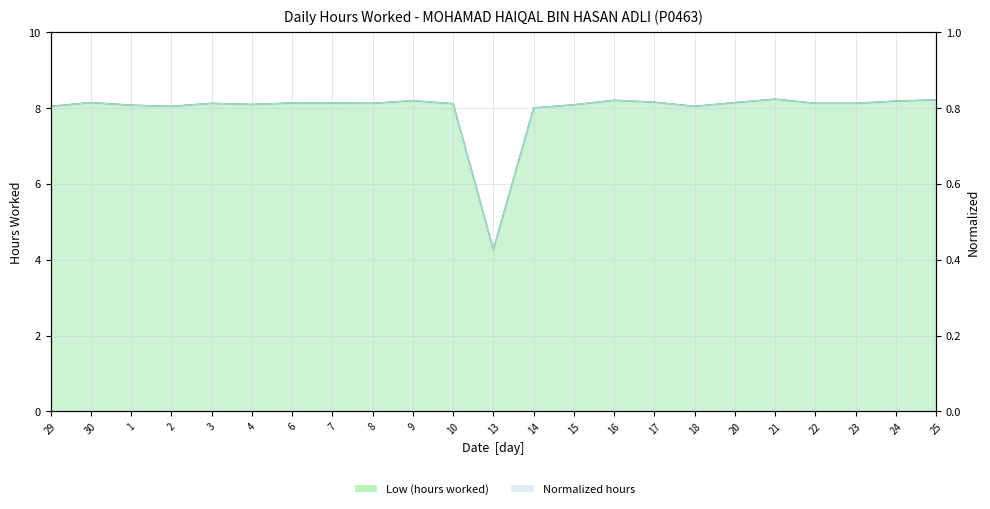

Which category has the lowest value across all series?

13